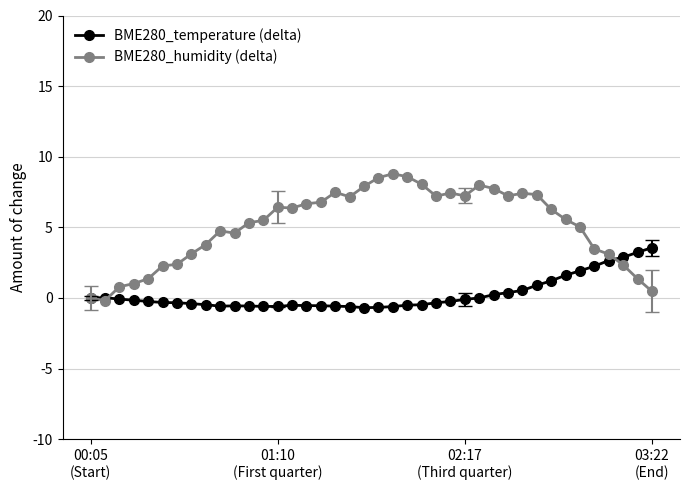

What is the value of the BME280_temperature (delta) point at the 37th from the left?

2.7